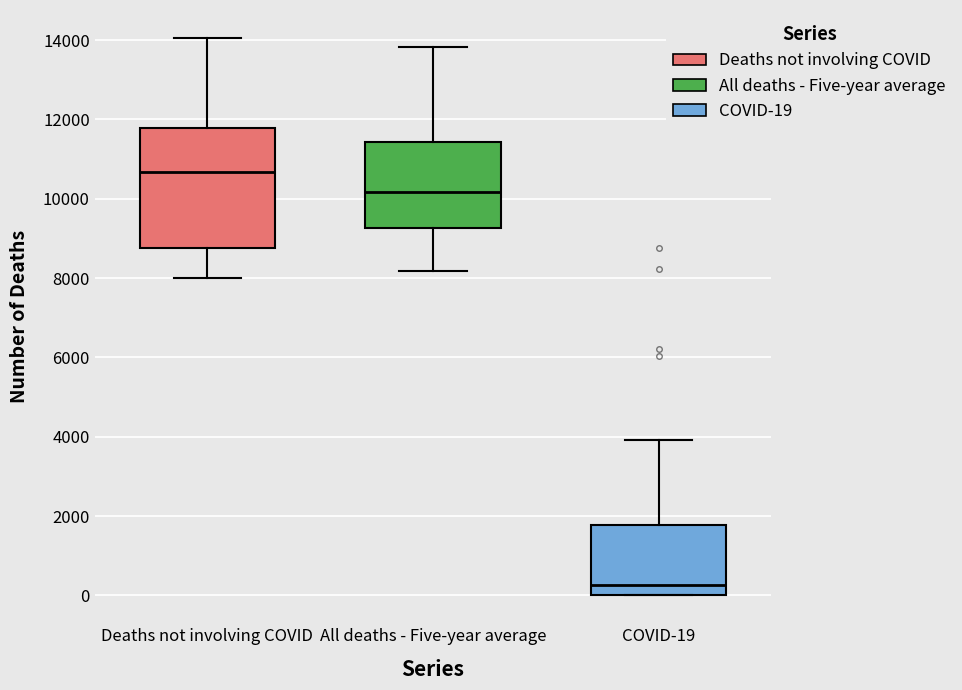

Reading left to right, transcribe this box plot: for each box, give where its median line is, the range the box spans, and where its two whiskers end, as read against the y-axis. The values are not printed on the chart, so give them approximately, as read against the axis.

Deaths not involving COVID: median 10600, box 8800 to 11800, whiskers 8000 to 14000
All deaths - Five-year average: median 10200, box 9200 to 11400, whiskers 8200 to 13800
COVID-19: median 200, box 0 to 1800, whiskers 0 to 4000